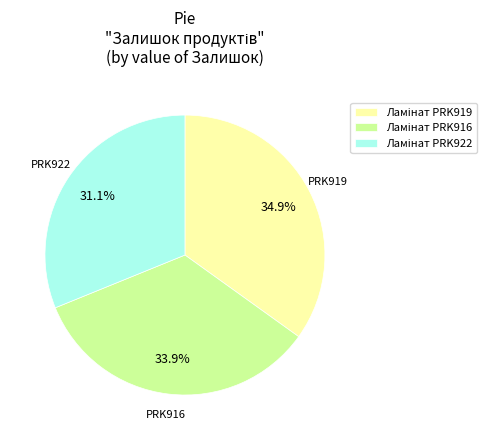

Does any single category account for the majority?

No